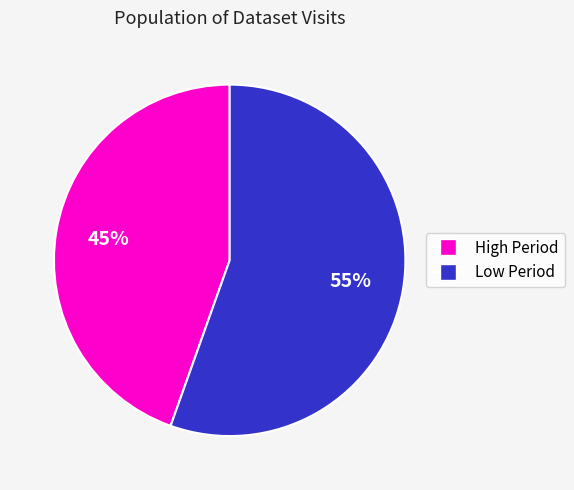

To the nearest percent, what is the average slice percentage?

50%